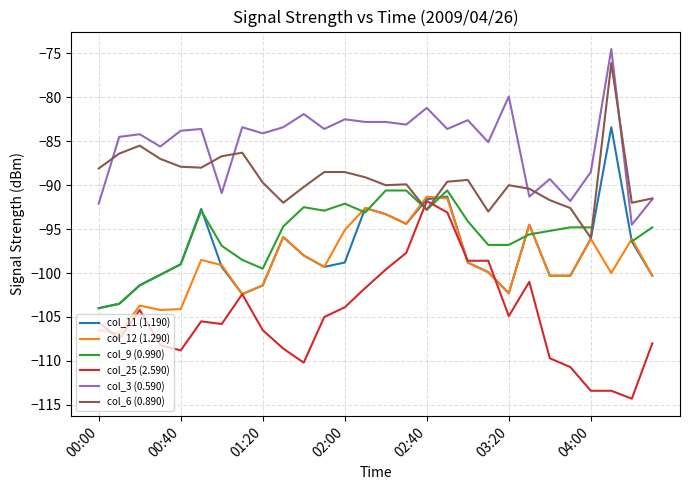

Does the chart display data point markers on the line(s)?

No